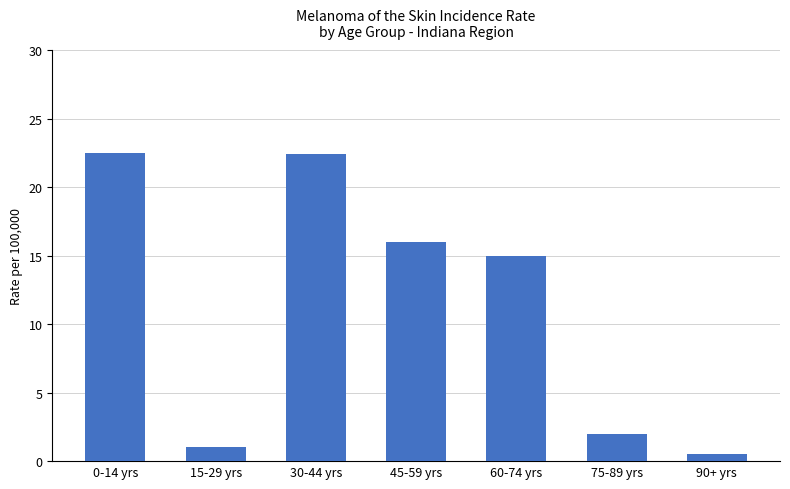

Where does the data first go above 15?

0-14 yrs